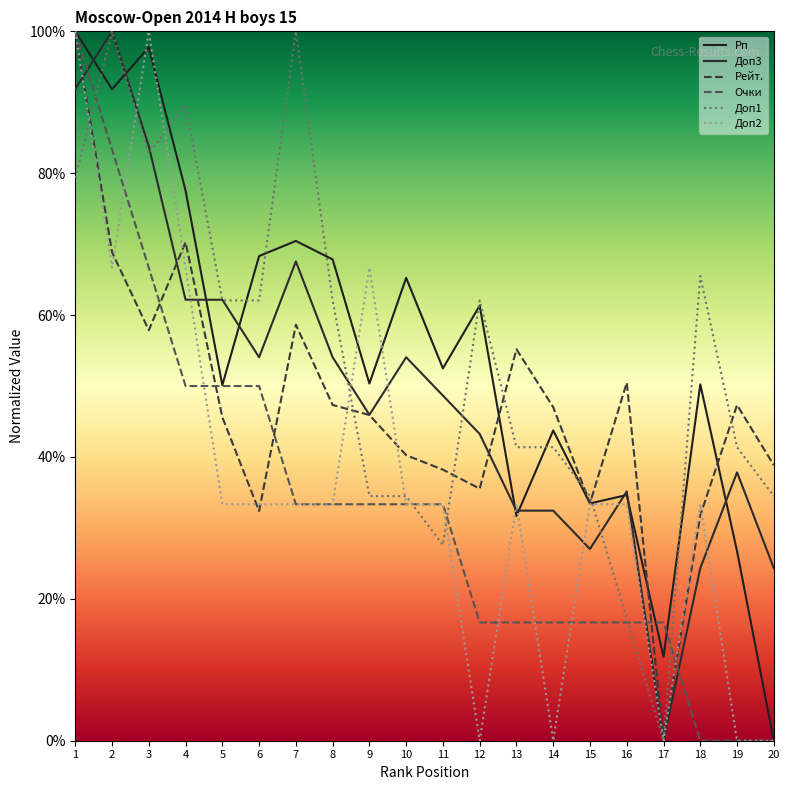

What is the total value across all series at 8?

298.0